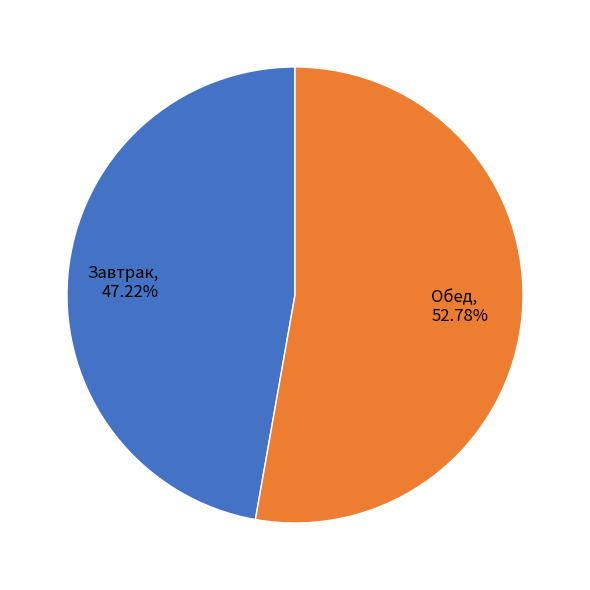

Which category accounts for the majority?

Обед